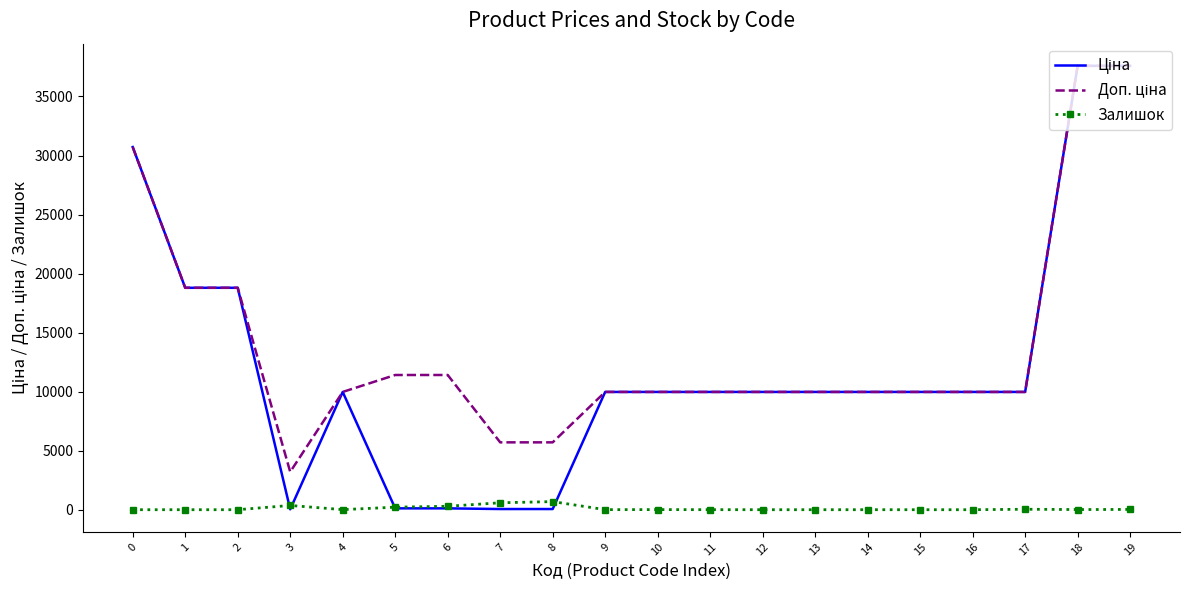

What is the spread (max minus min) of values at 12?

9975.0